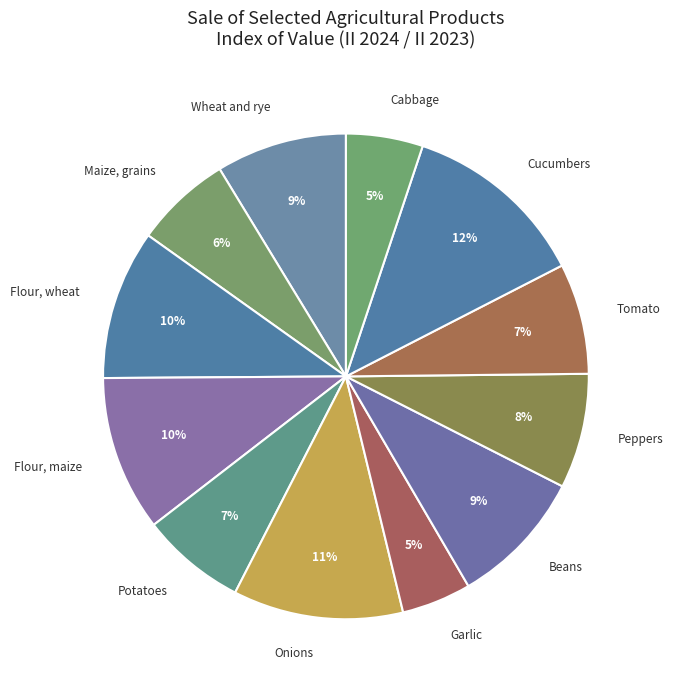

Which has a higher value, Flour, maize or Garlic?

Flour, maize